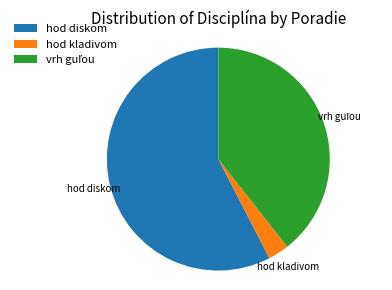

Which slice is the largest?

hod diskom